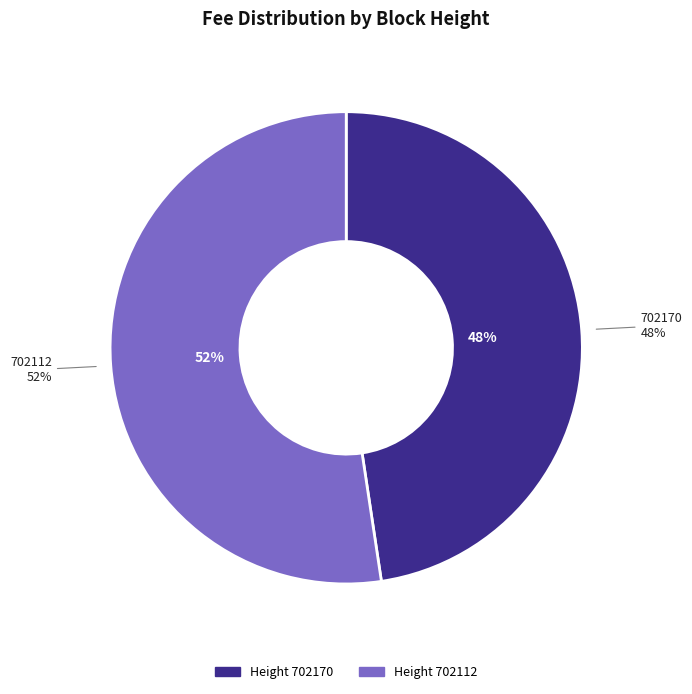

Do 702170 and 702112 together represent more than half of the pie?

Yes